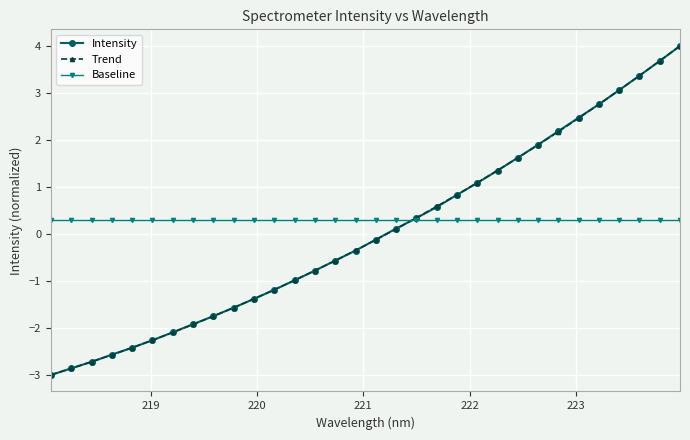

What are all the series names shown in the legend?

Intensity, Trend, Baseline